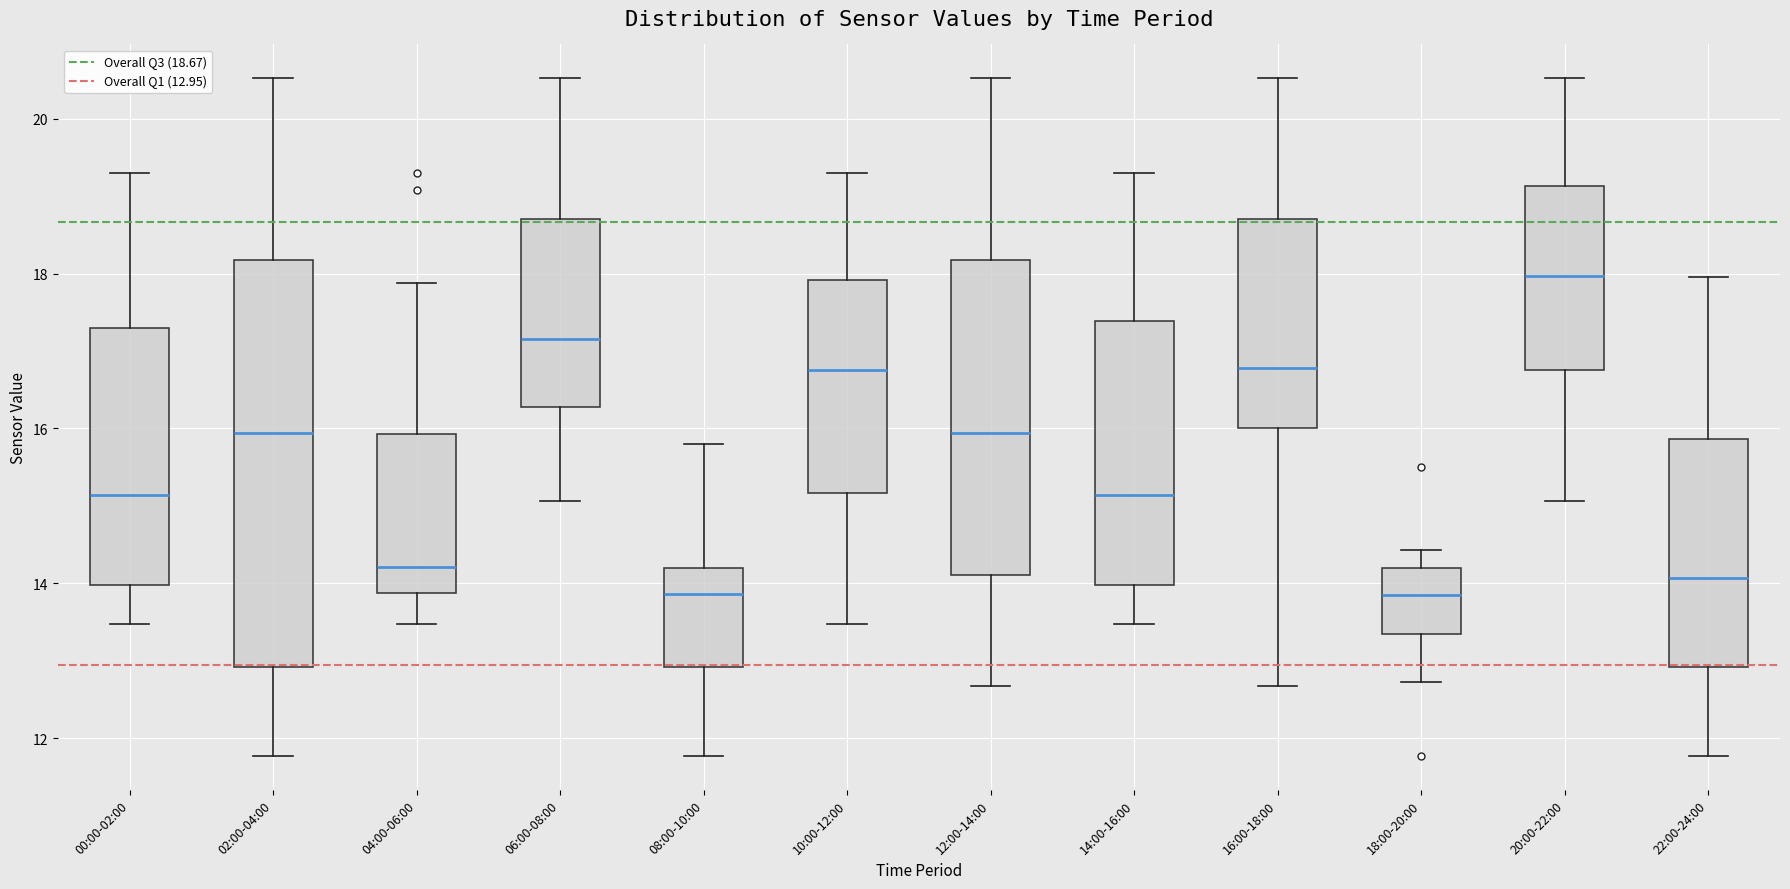

Which box has the highest median line?

20:00-22:00